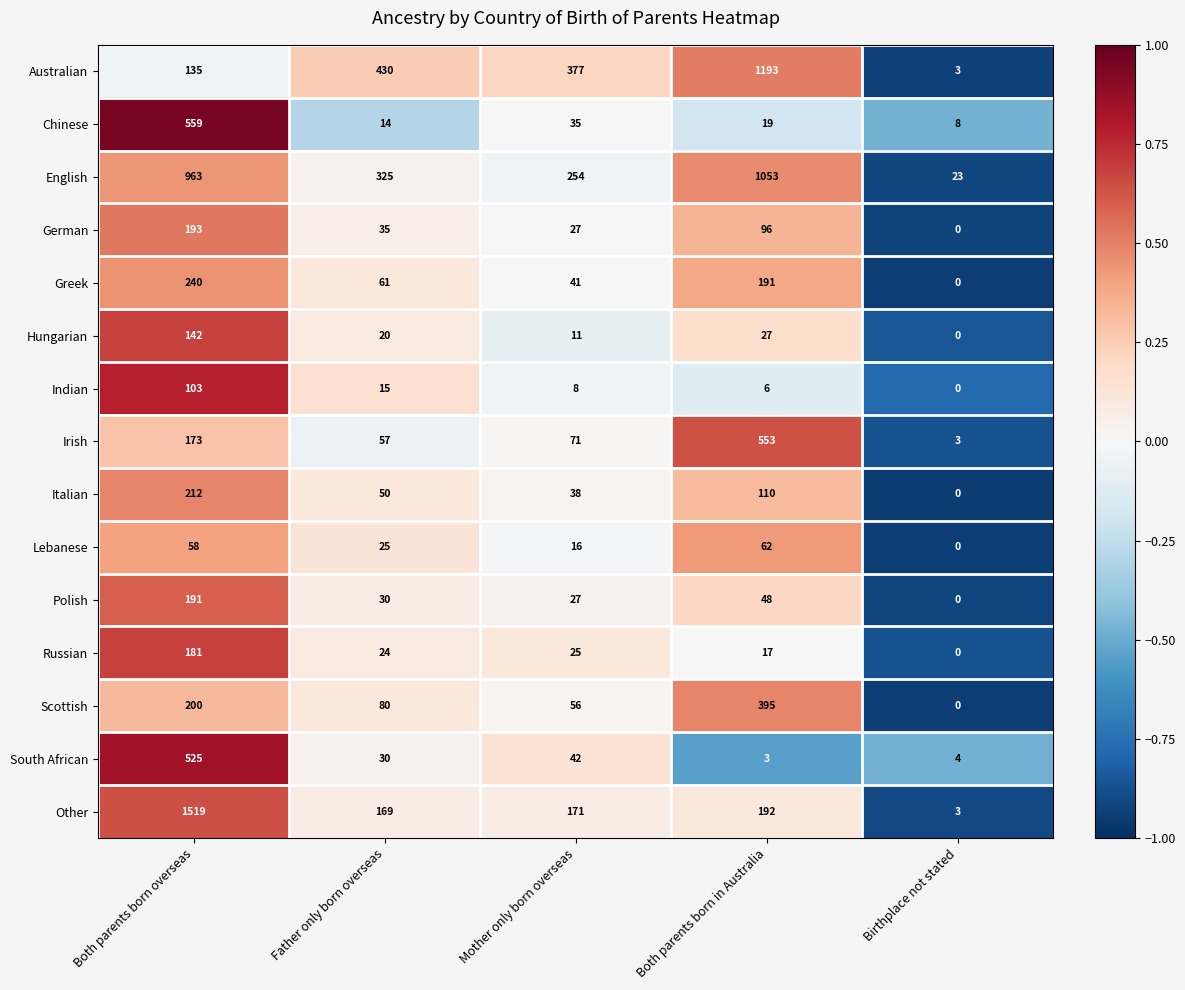

At which label does South African reach its minimum?

Both parents born in Australia